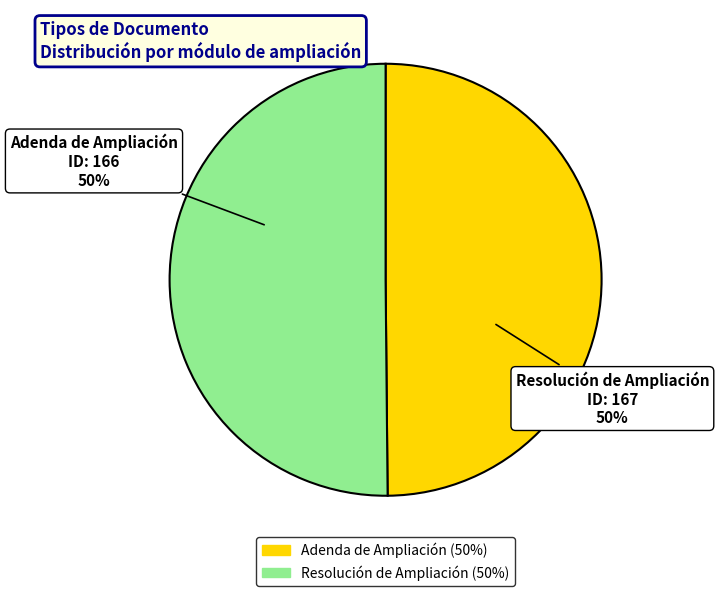

To the nearest percent, what is the combined percentage of Adenda de Ampliación and Resolución de Ampliación?

100%